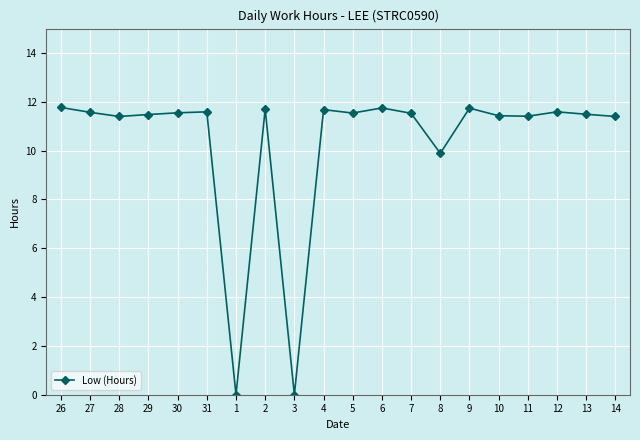

Approximately how many times larger is the value at 26 compared to 4?

1.0